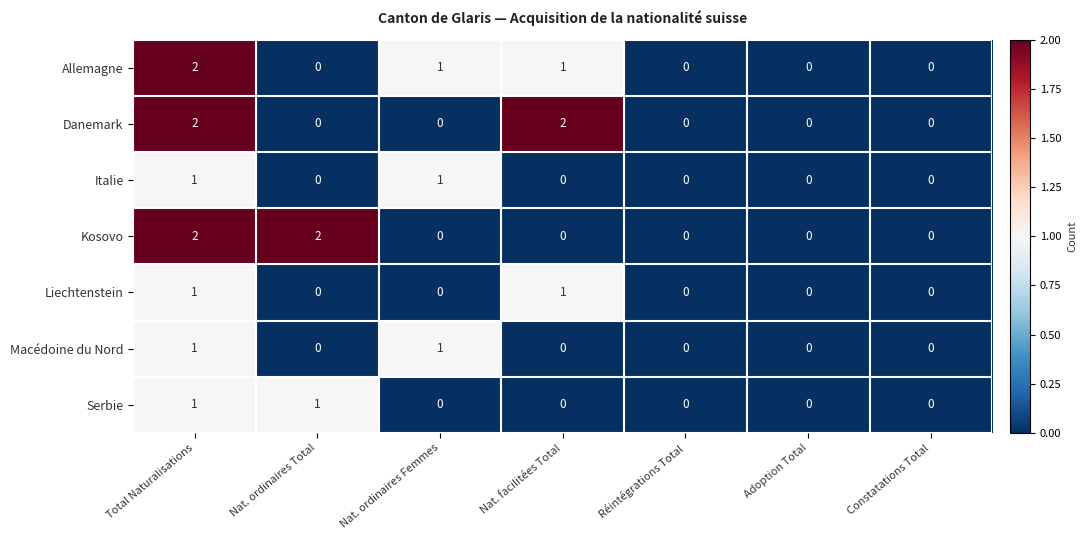

Between Nat. ordinaires Total and Réintégrations Total, which series saw the biggest shift?

Kosovo